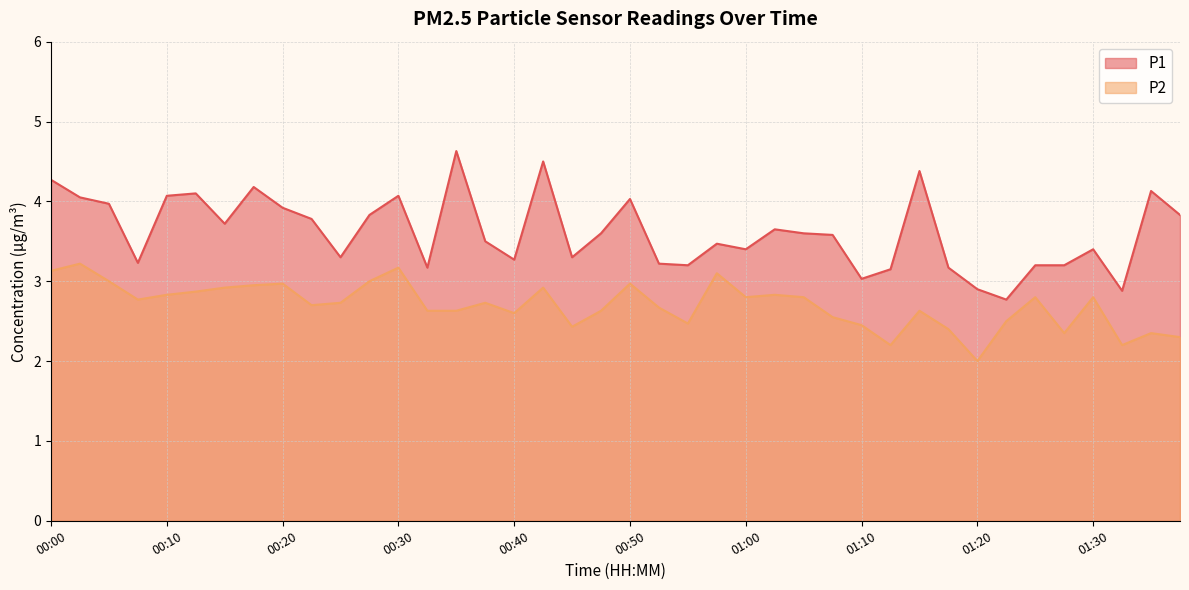

What is the sum of the P2 values at 00:18 and 00:38?

5.7